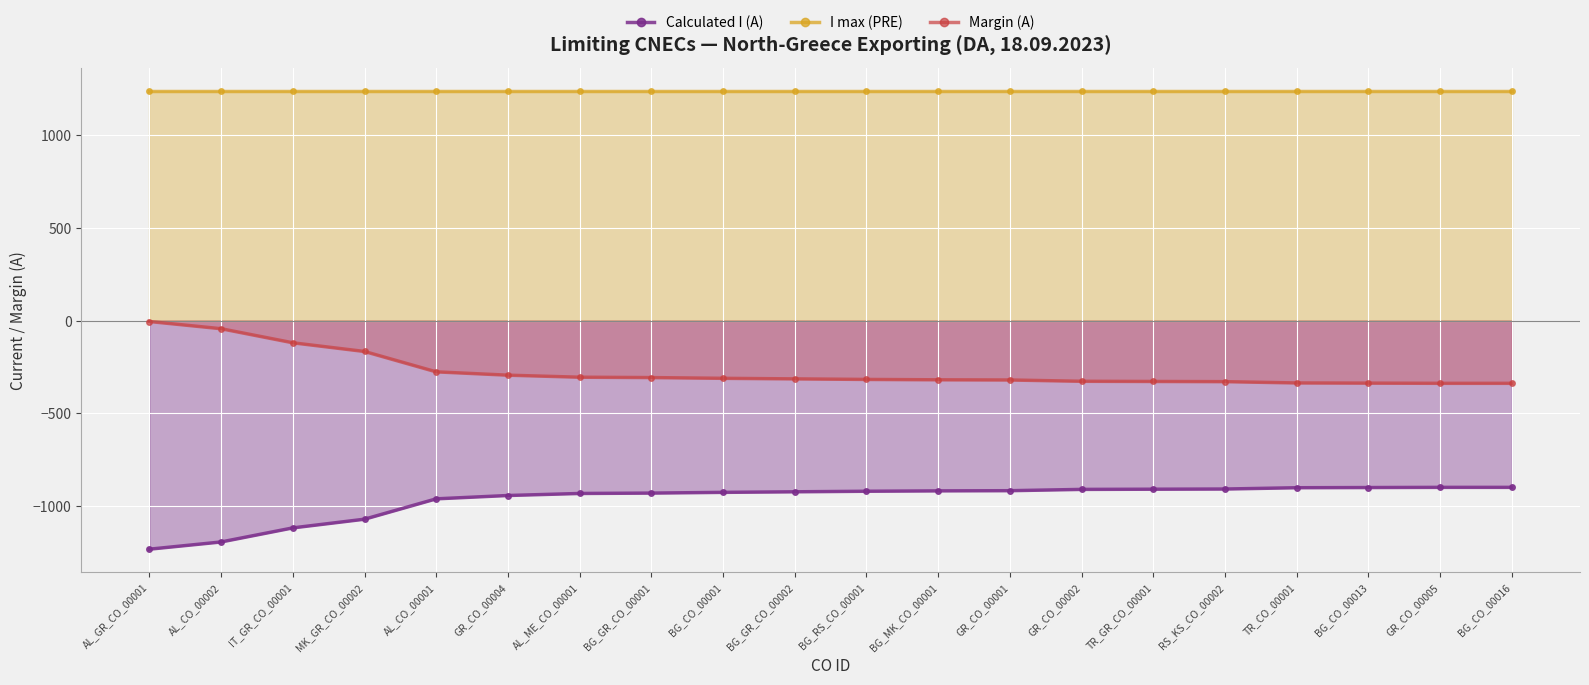

List the series in order of their overall mean, highest first.

I max (PRE), Margin (A), Calculated I (A)